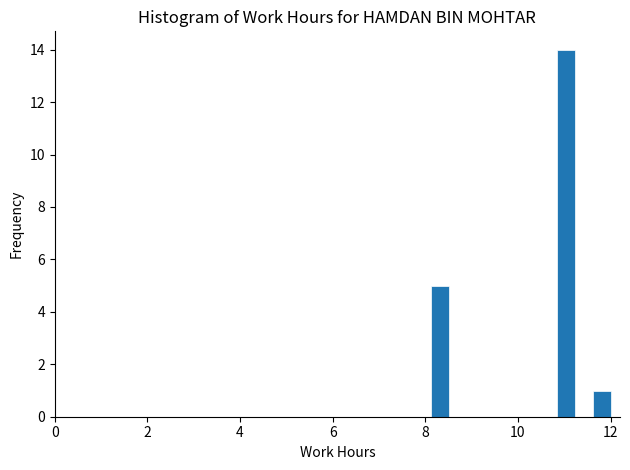

Read against the x-axis, roughly where is the centre of the tallest bar?

11.0